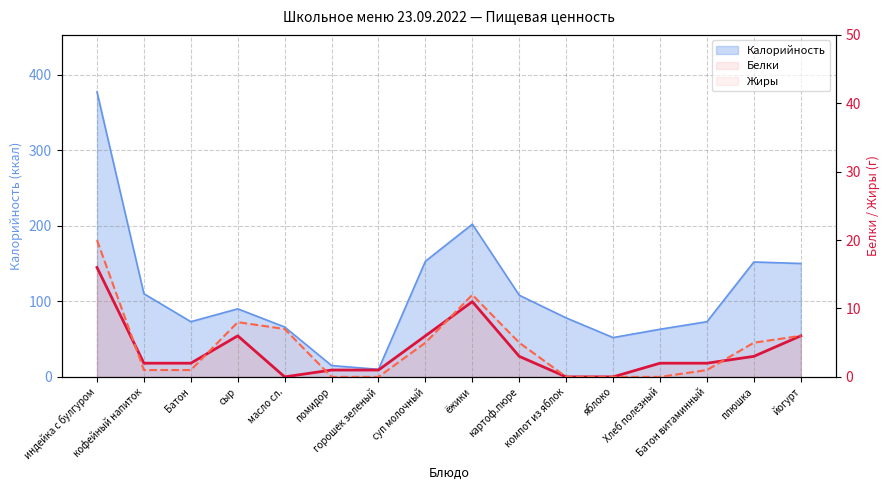

Where does the Белки series first go above 2?

индейка с булгуром